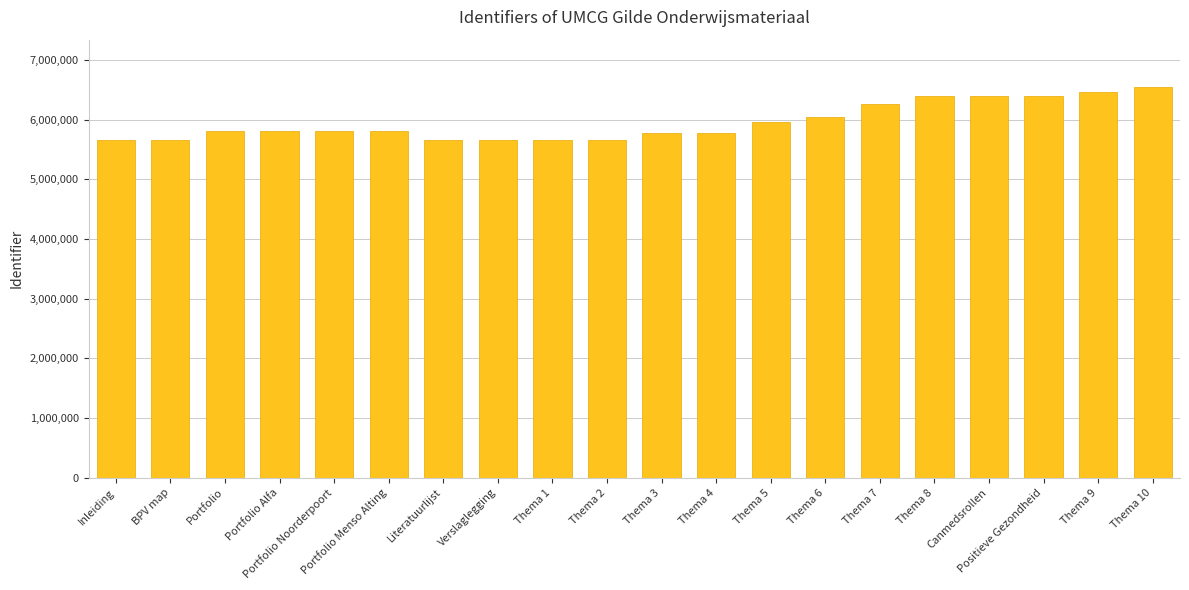

What is the ratio of the value at Literatuurlijst to the value at Thema 8?

0.9